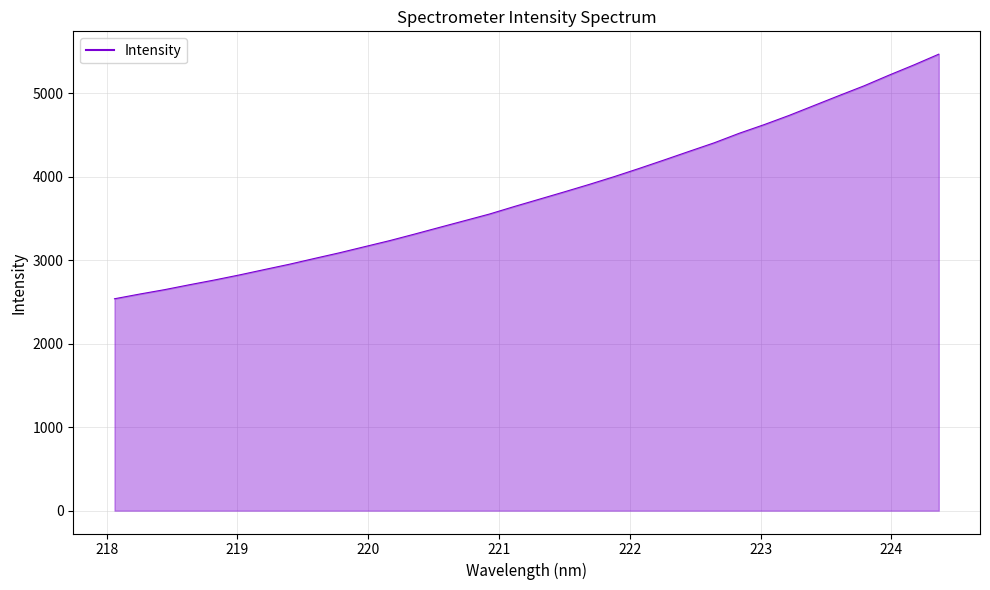

What is the maximum value shown in the chart?

5471.3